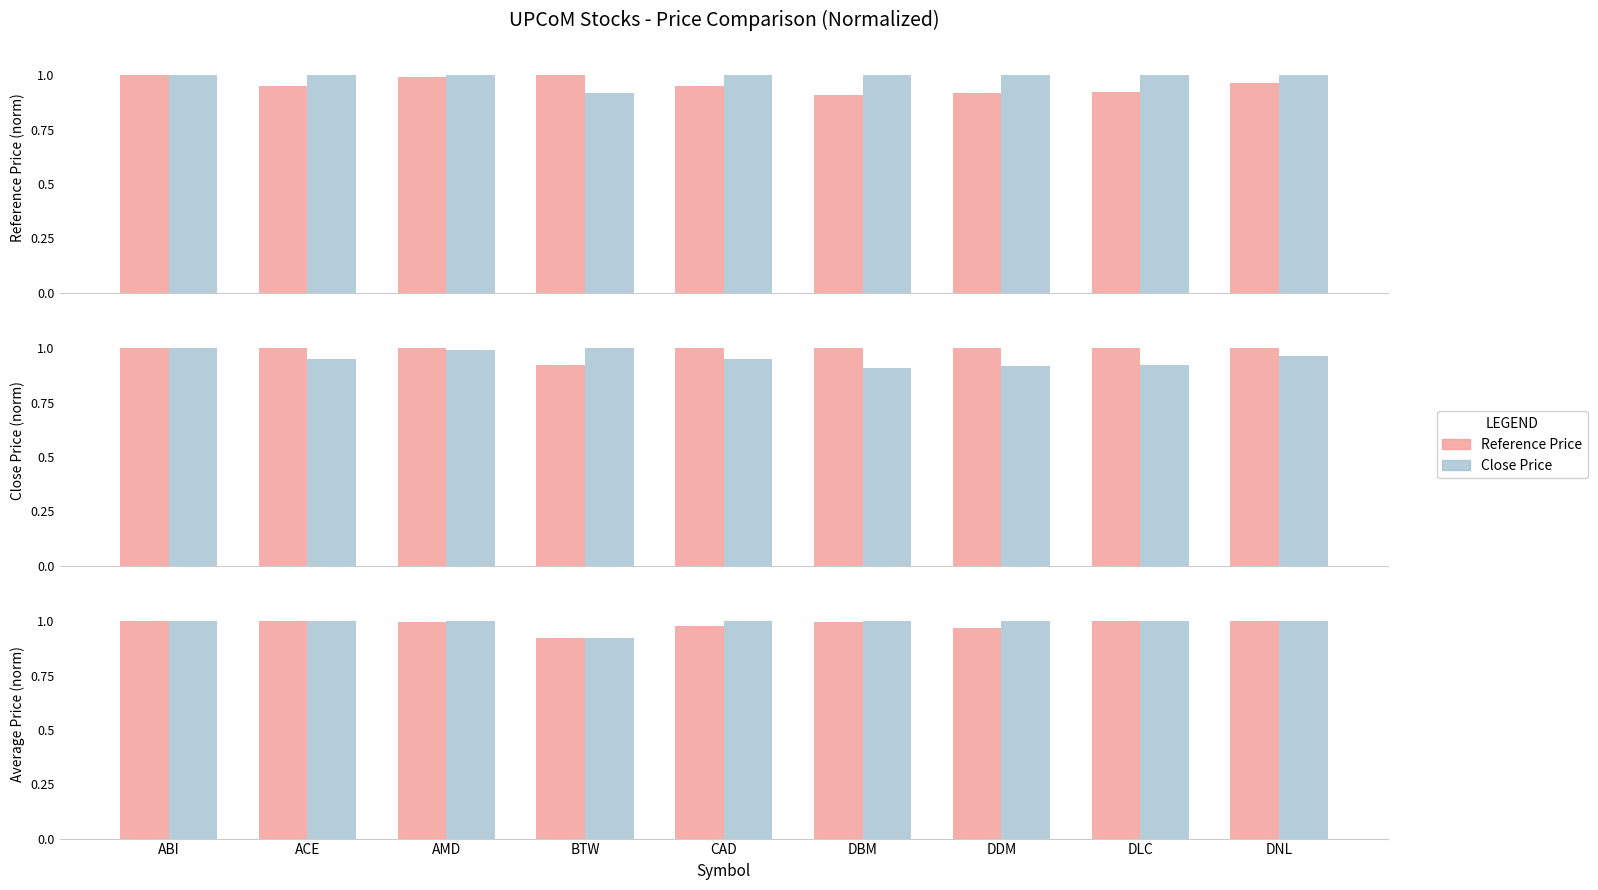

Which category has the lowest value in the Reference Price series?

BTW